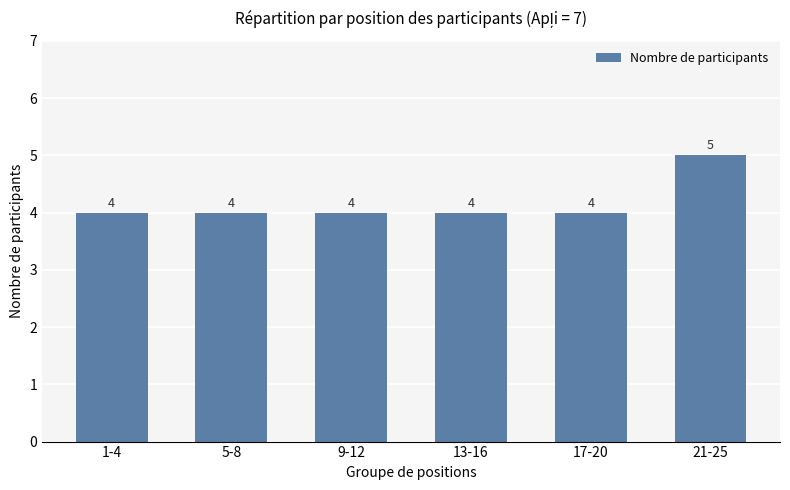

Which category has the highest value across all series?

21-25